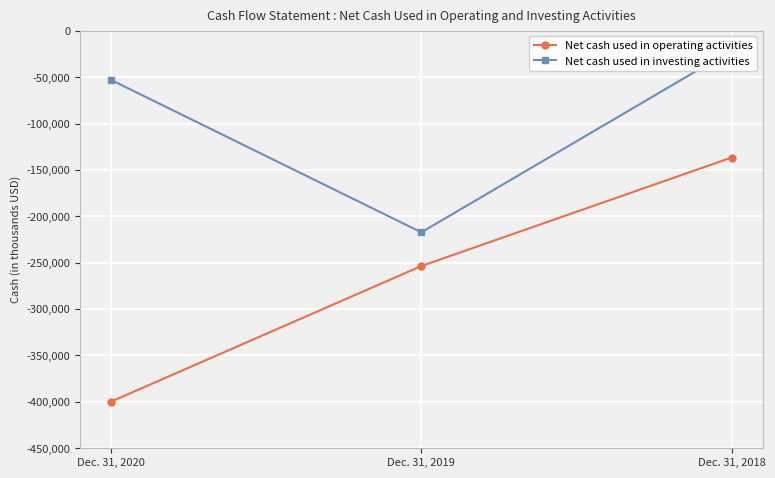

At which category does the chart reach its peak across all series?

Dec. 31, 2018